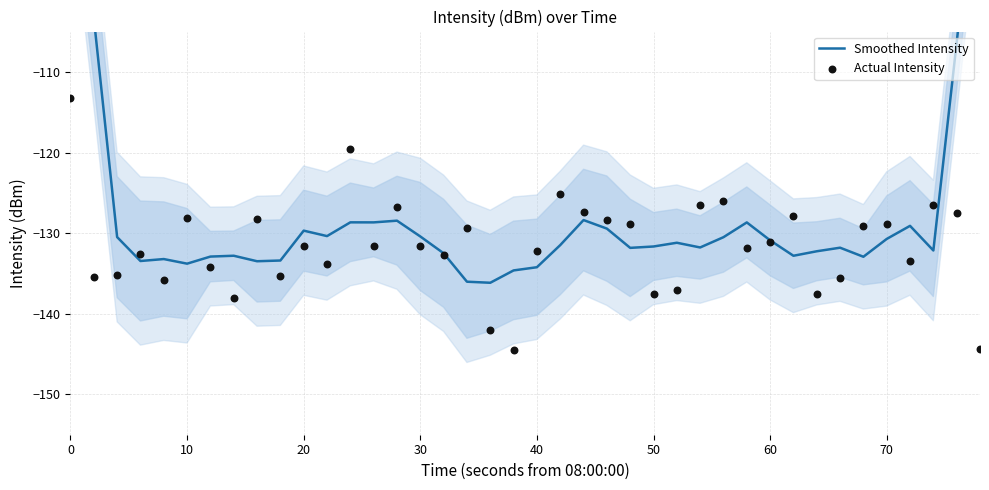

Is the value of Smoothed Intensity at 21 greater than the value of Actual Intensity at 30?

Yes